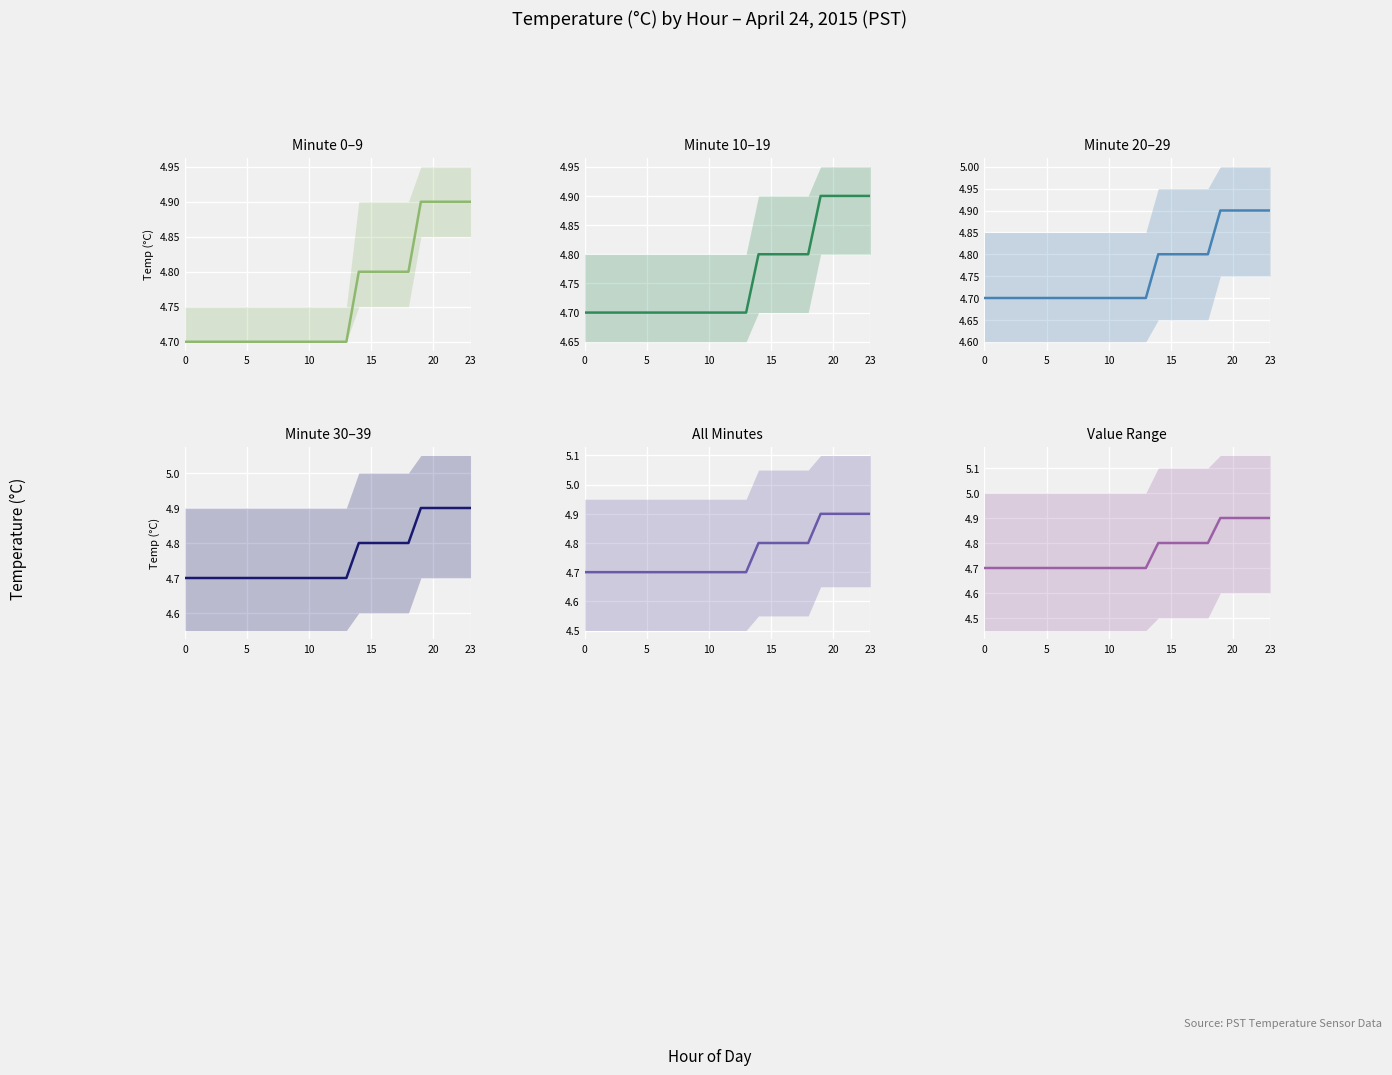

What are all the series names shown in the legend?

Minute 0–9, Minute 10–19, Minute 20–29, Minute 30–39, All Minutes, Value Range